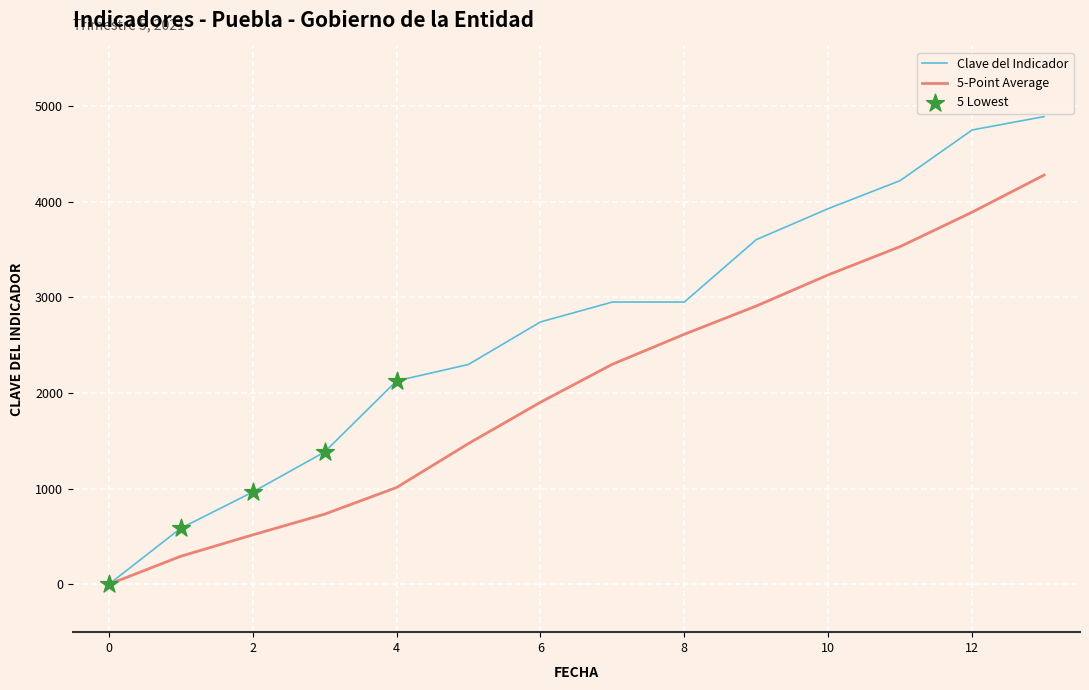

Which series has the widest spread of values?

Clave del Indicador